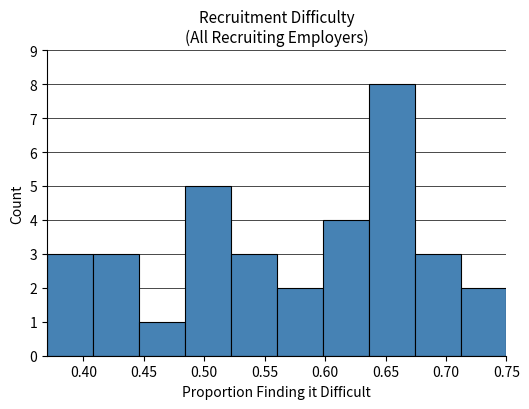

Reading left to right, list every bar in this chart as the range it spans on the x-axis followed by its height. Neither the bar edges nor the heights are printed on the chart, so give them approximately, as read against the axes.

0.370 to 0.408: 3
0.408 to 0.446: 3
0.446 to 0.484: 1
0.484 to 0.522: 5
0.522 to 0.560: 3
0.560 to 0.598: 2
0.598 to 0.636: 4
0.636 to 0.674: 8
0.674 to 0.712: 3
0.712 to 0.750: 2